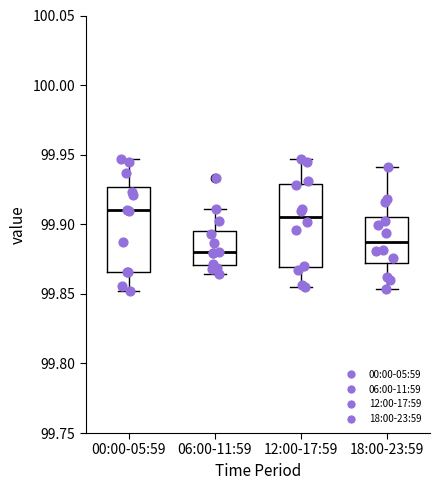

Which box's median line is the lowest?

06:00-11:59